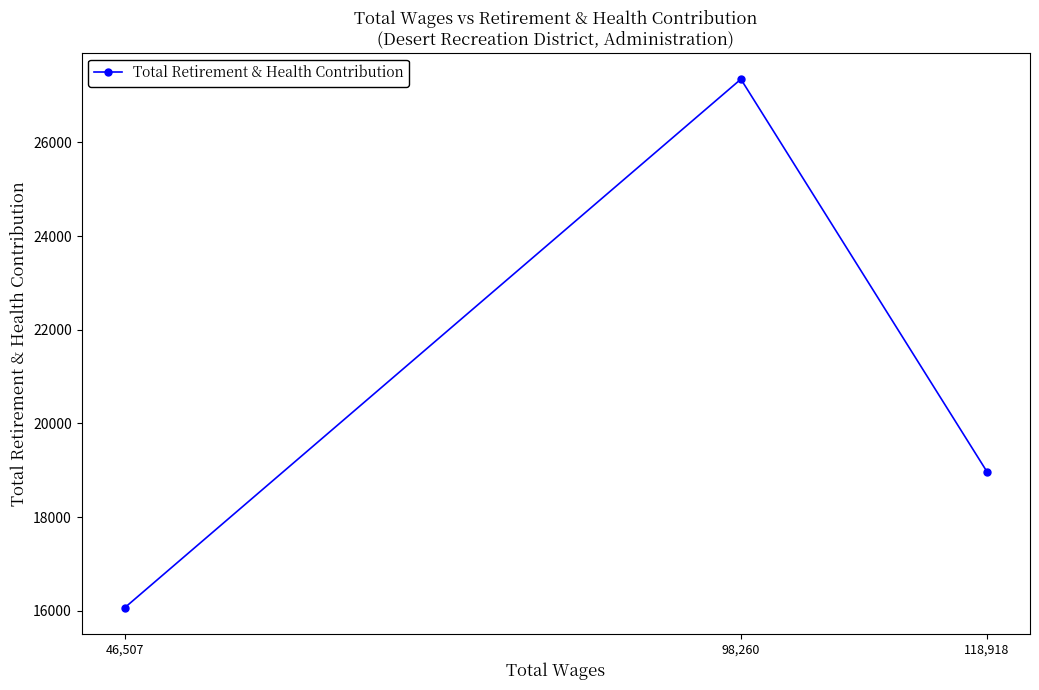

What is the label of the 1st point from the right?

118,918